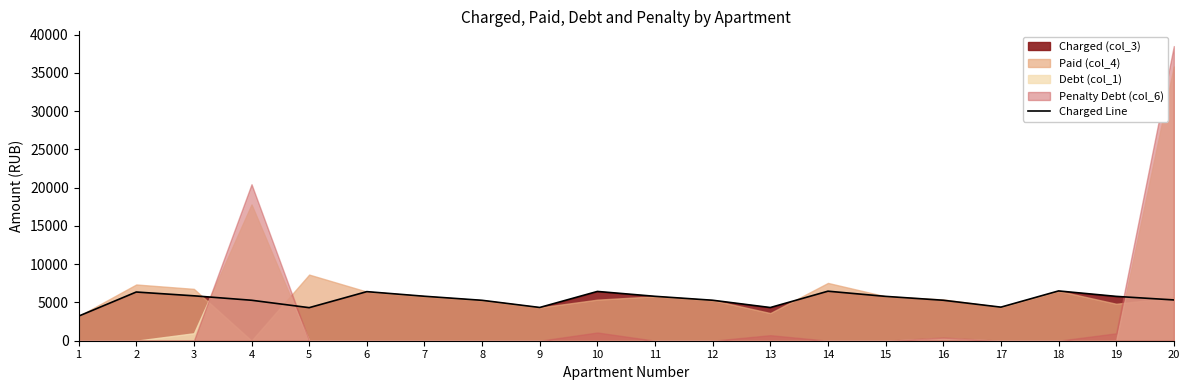

How many categories are shown in the chart?

20